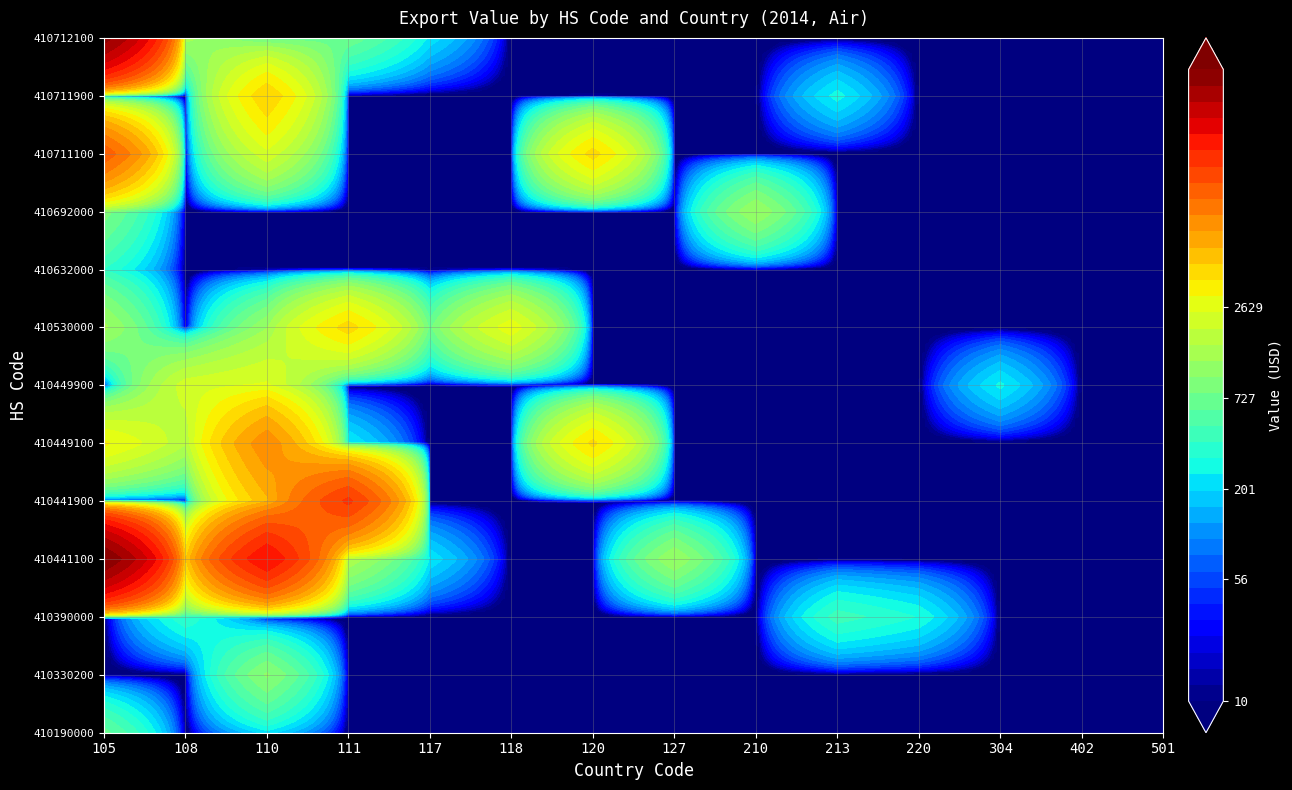

How many positive values does the 410441900 series have?

2